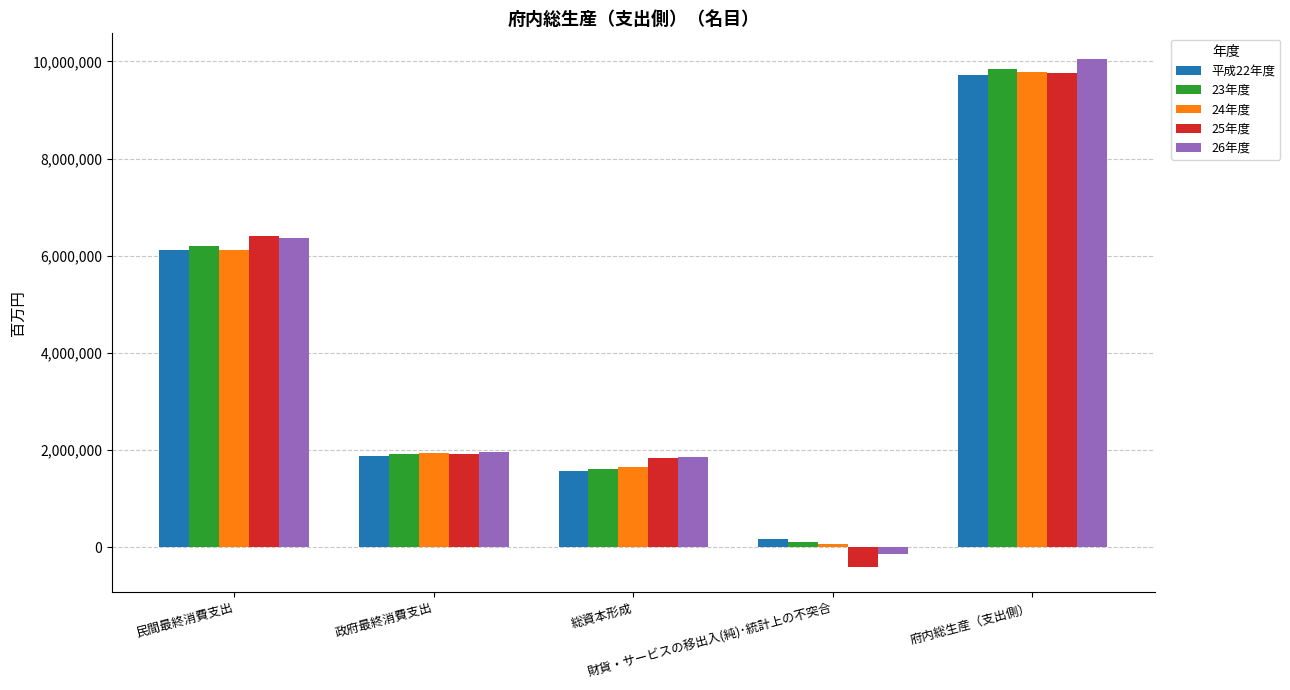

What is the value of the 23年度 bar at the 4th from the left?

112421